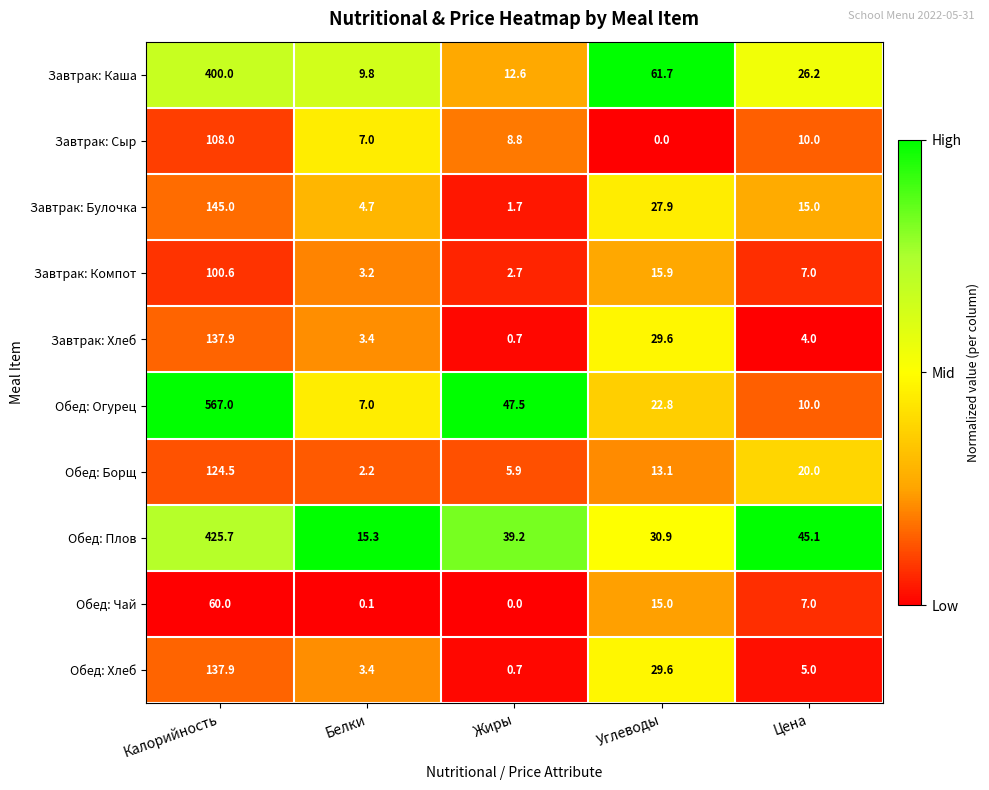

The Обед: Борщ series shows 124.5 at Калорийность. True or false?

True